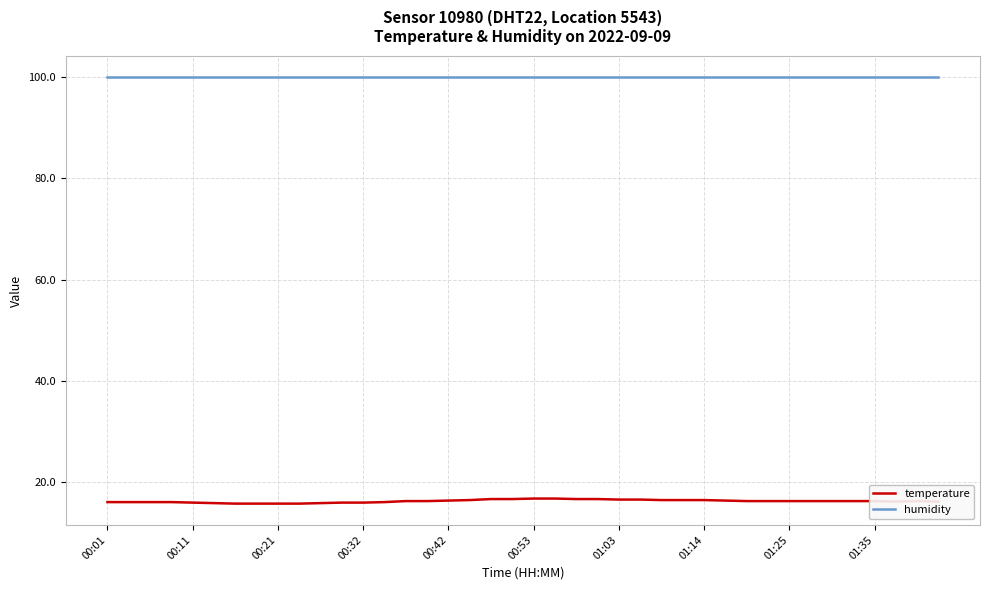

Rank the series by their average value, from highest to lowest.

humidity, temperature